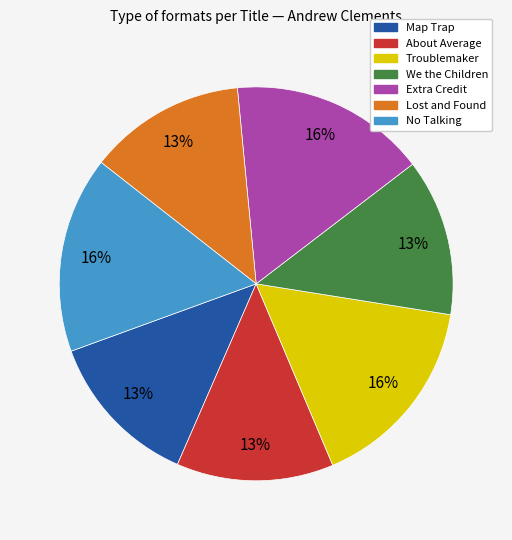

Between No Talking and Map Trap, which is larger?

No Talking